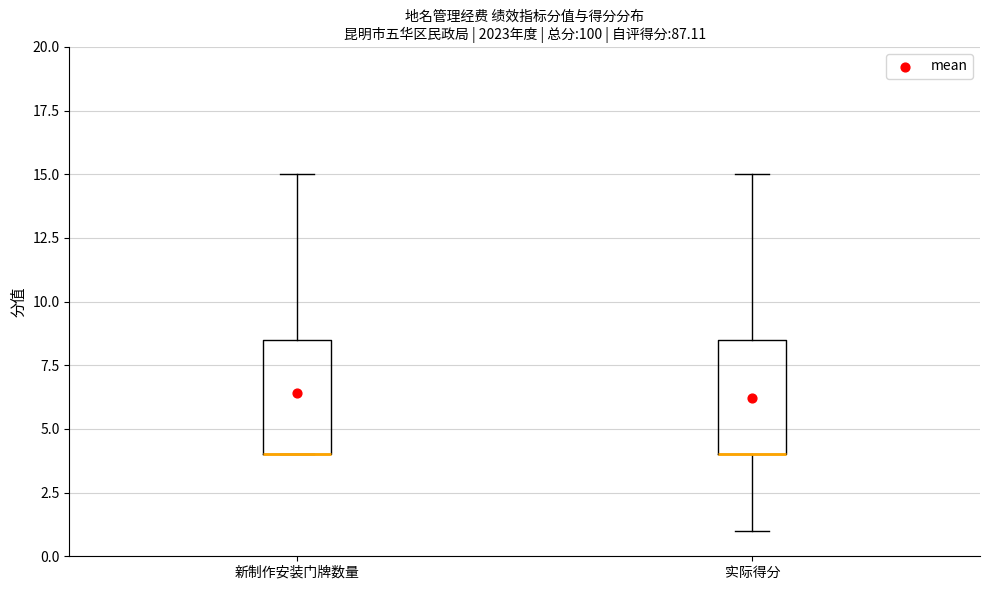

Reading left to right, transcribe this box plot: for each box, give where its median line is, the range the box spans, and where its two whiskers end, as read against the y-axis. The values are not printed on the chart, so give them approximately, as read against the axis.

新制作安装门牌数量: median 4.0 (drawn on the box's lower edge), box 4.0 to 8.5, whiskers 4.0 to 15.0
实际得分: median 4.0 (drawn on the box's lower edge), box 4.0 to 8.5, whiskers 1.0 to 15.0